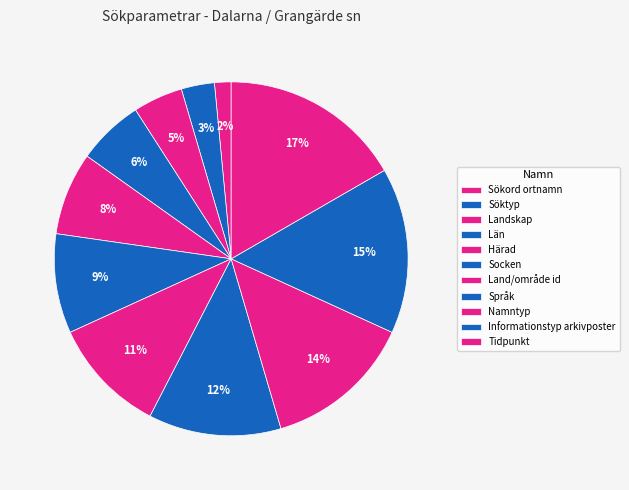

The Socken slice represents 1% of the pie. True or false?

False